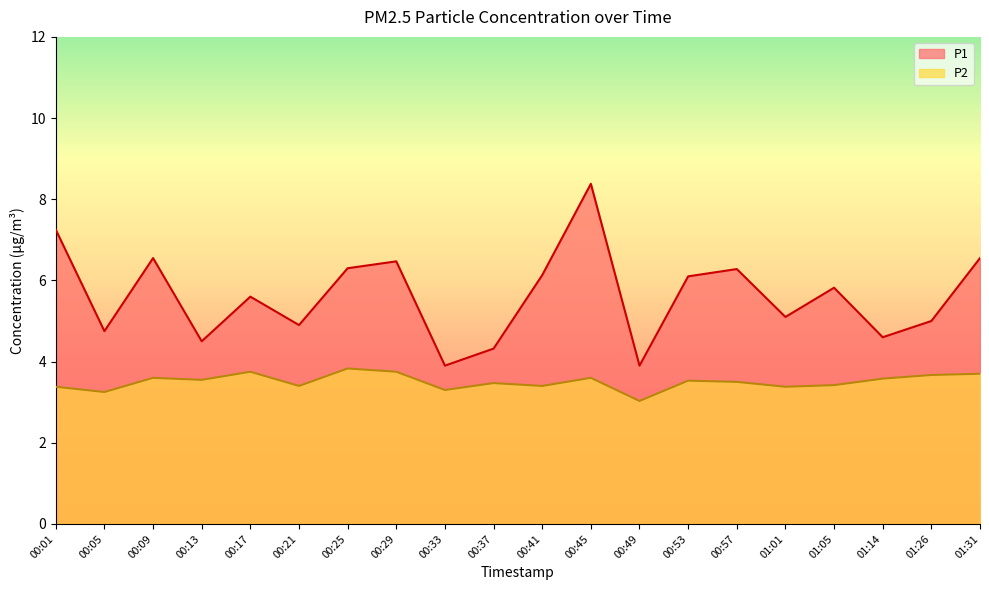

Count the number of categories in the chart.

20